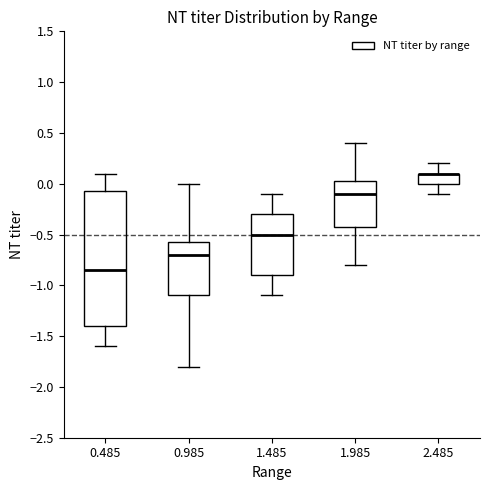

Which box is the tallest, from its lower edge to its upper edge?

0.485